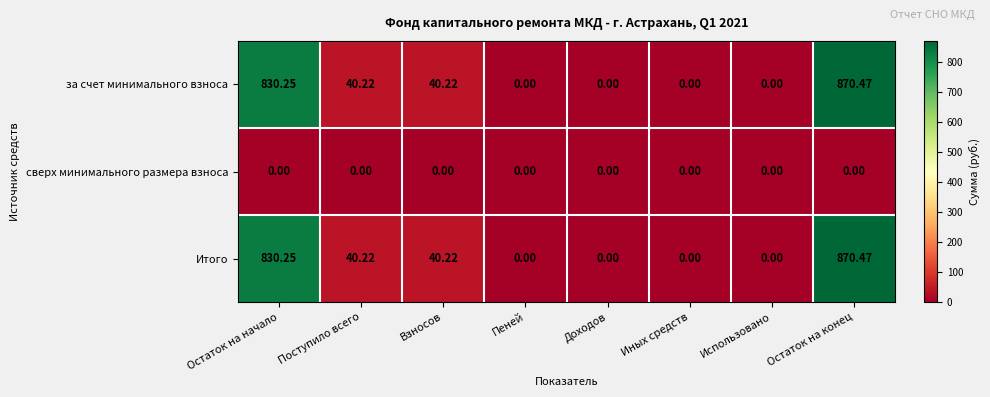

At which label does Итого first exceed 40?

Остаток на начало